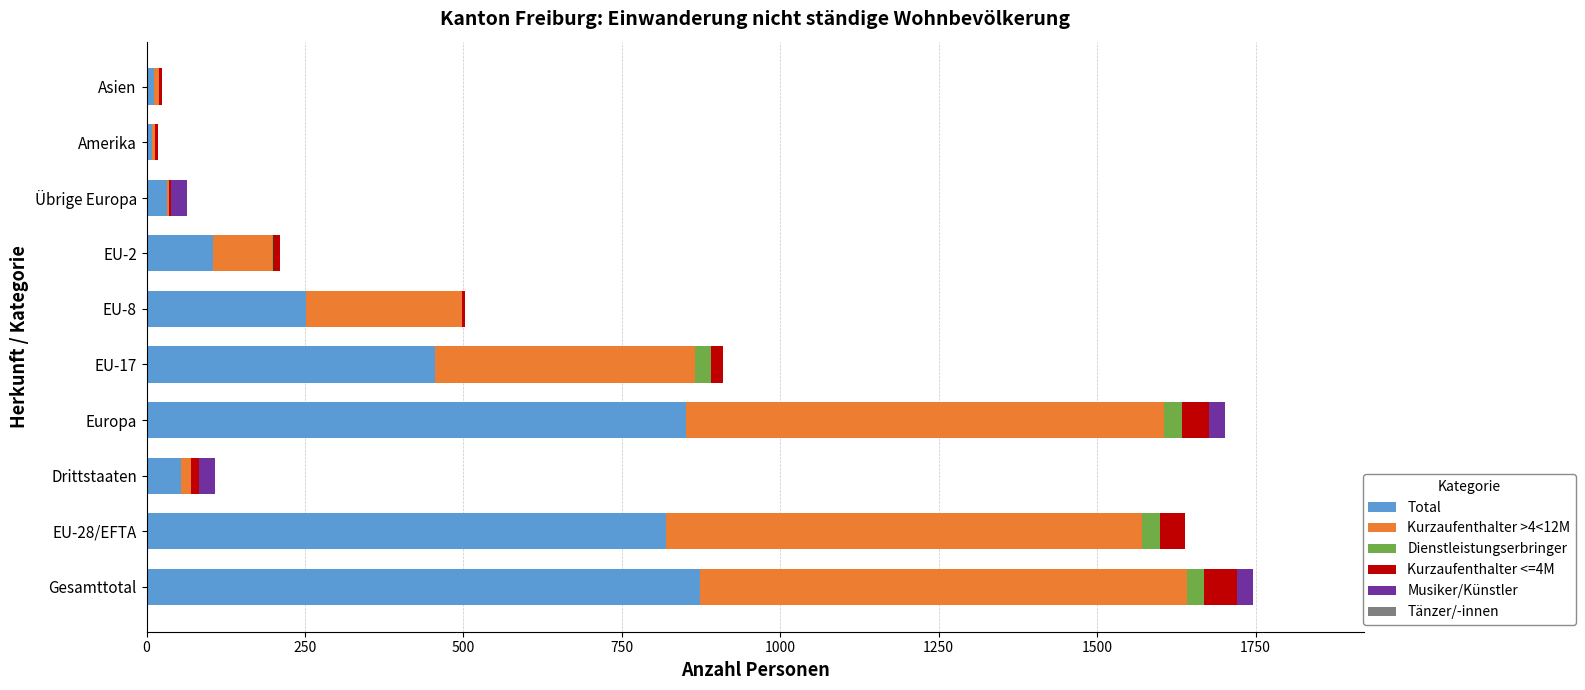

What is the sum of all Total values?

3461